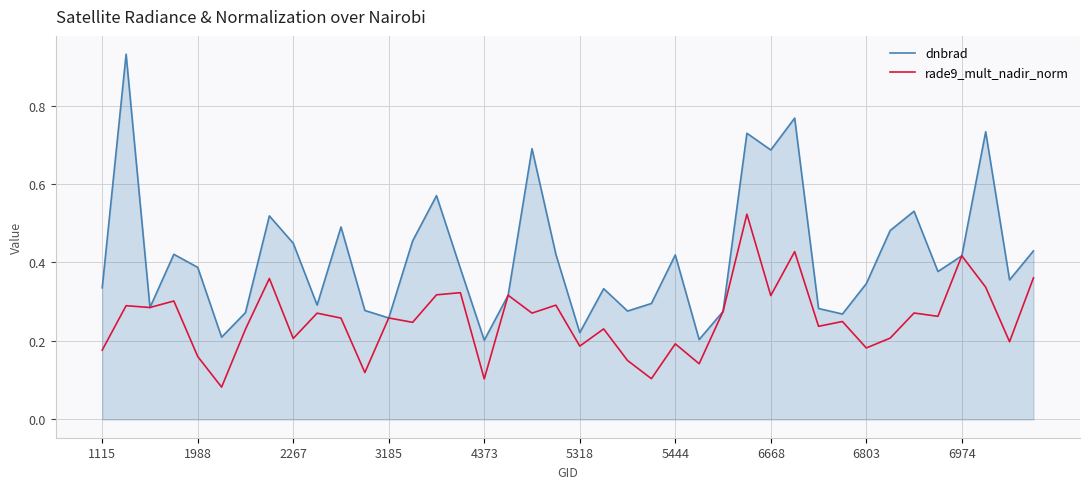

Which series has the largest total across all categories?

dnbrad